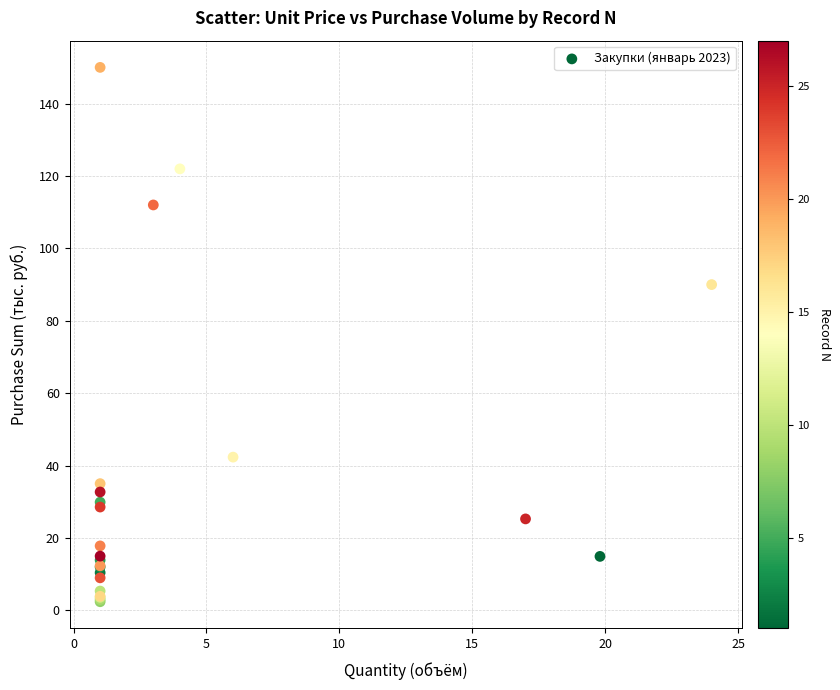

What Y value in the scatter plot is closest to 76?

90.0